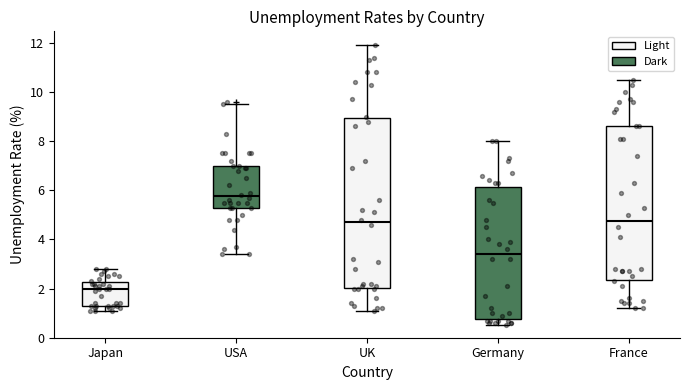

Comparing the boxes themselves (not the whiskers), which one is the tallest?

UK